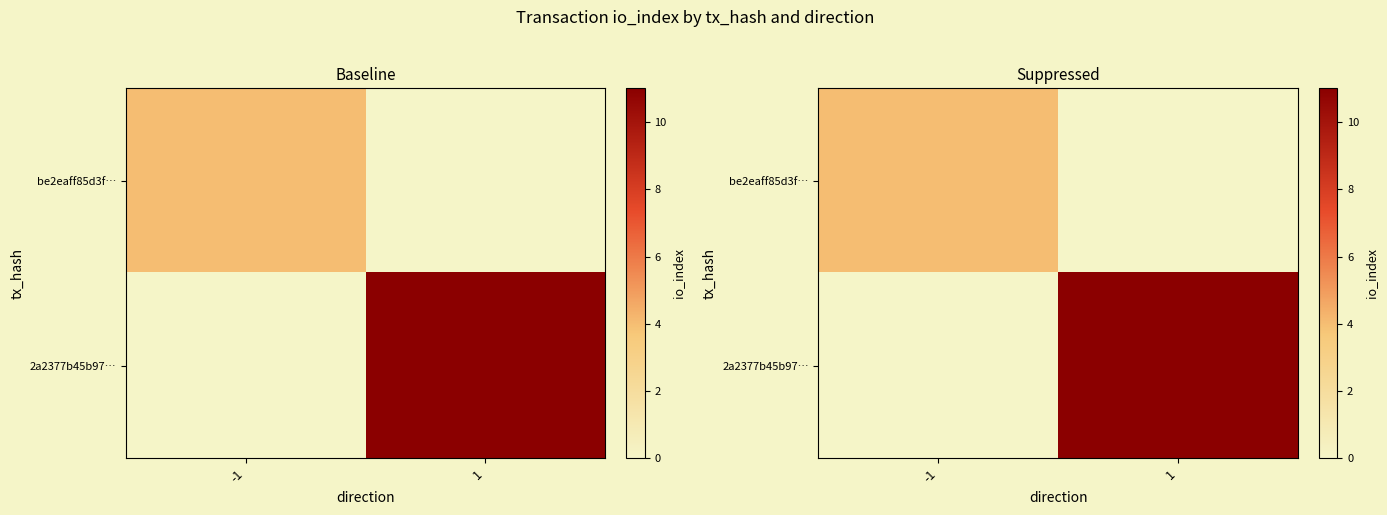

Which category has the lowest value in the be2eaff85d3f… series?

-1